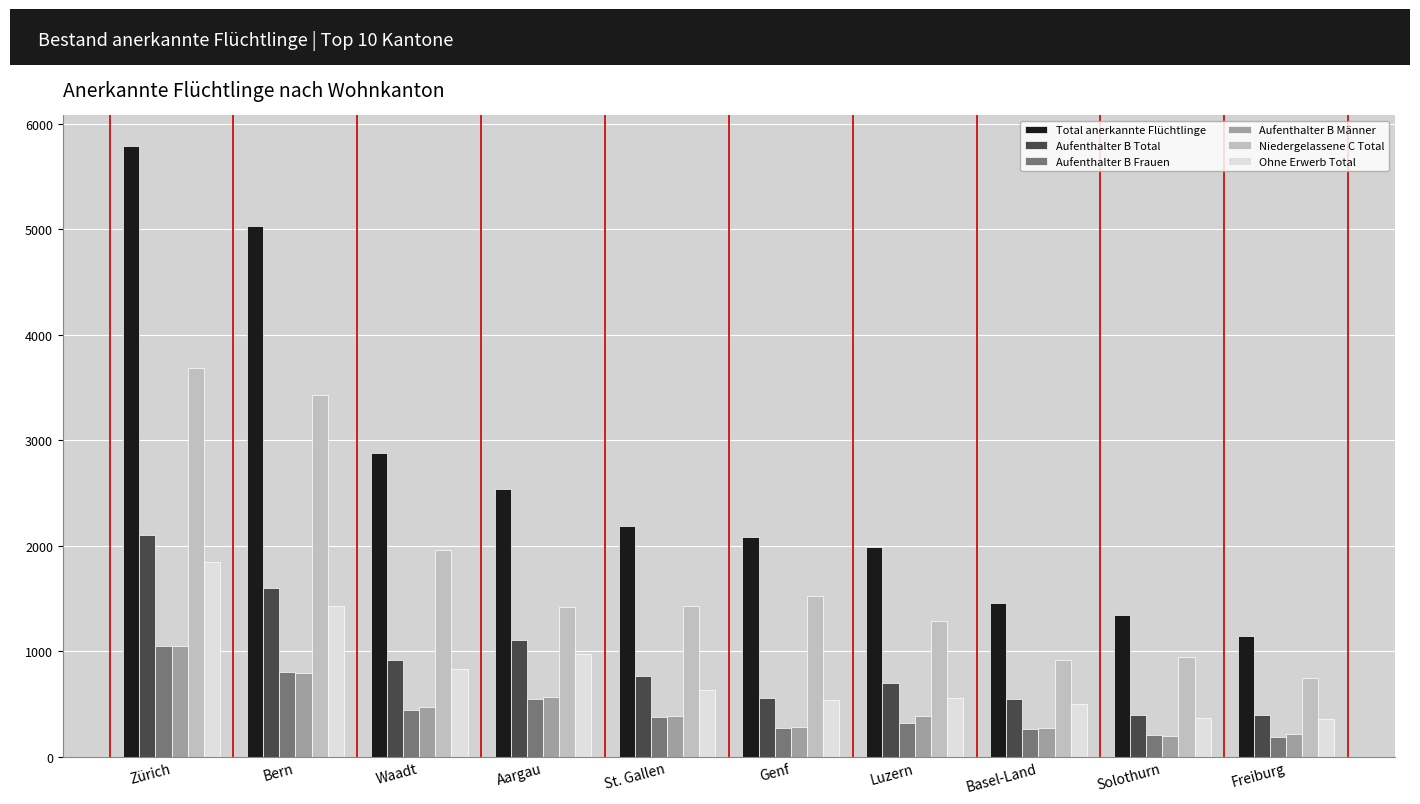

What is the average value of the Aufenthalter B Total series?

910